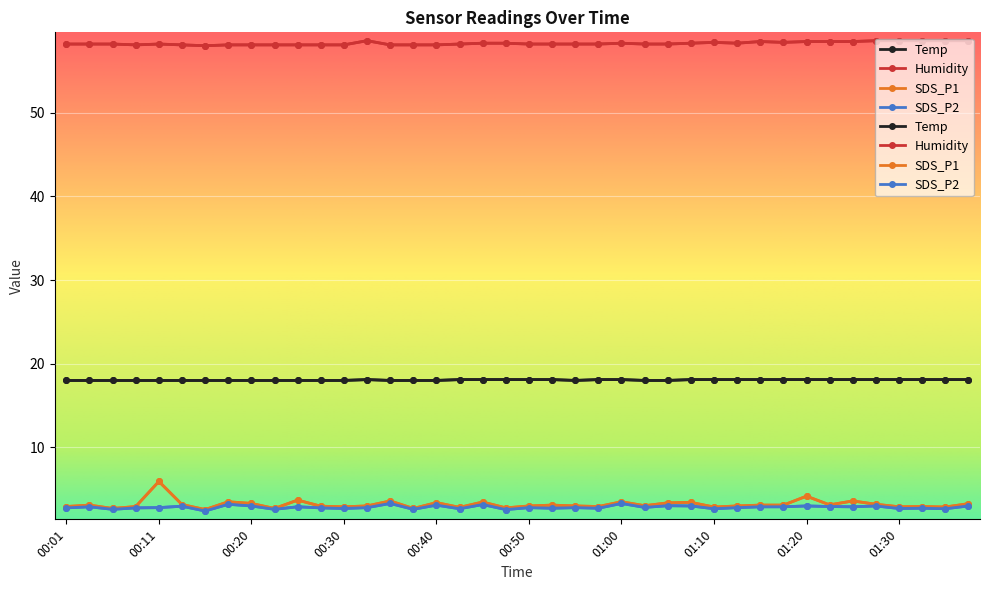

At which label does Temp reach its peak?

00:33